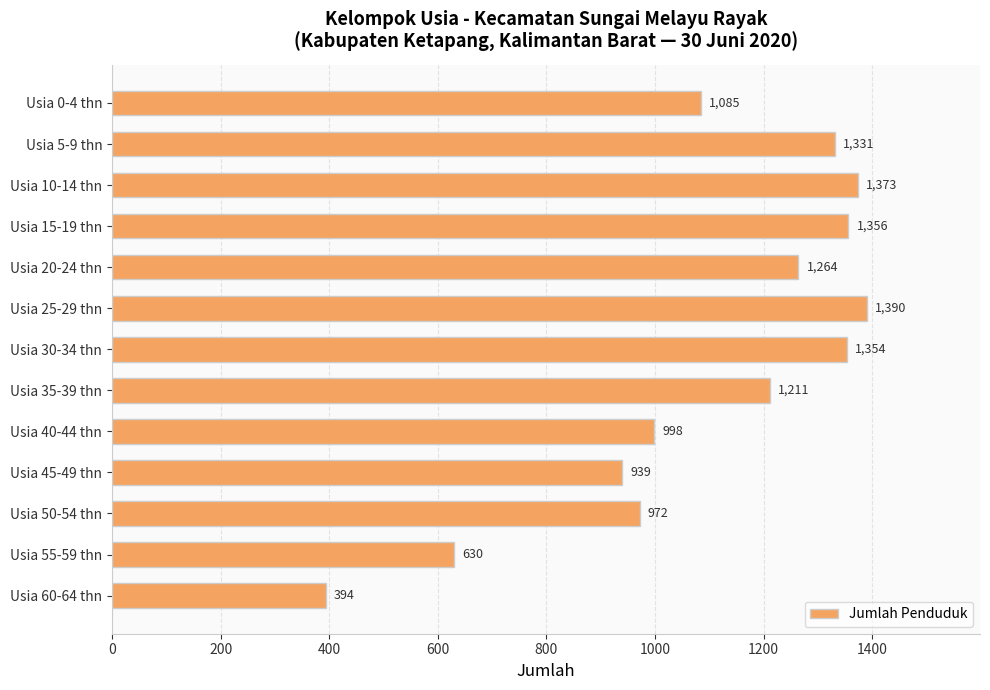

List the labels in order of value, smallest first.

Usia 60-64 thn, Usia 55-59 thn, Usia 45-49 thn, Usia 50-54 thn, Usia 40-44 thn, Usia 0-4 thn, Usia 35-39 thn, Usia 20-24 thn, Usia 5-9 thn, Usia 30-34 thn, Usia 15-19 thn, Usia 10-14 thn, Usia 25-29 thn